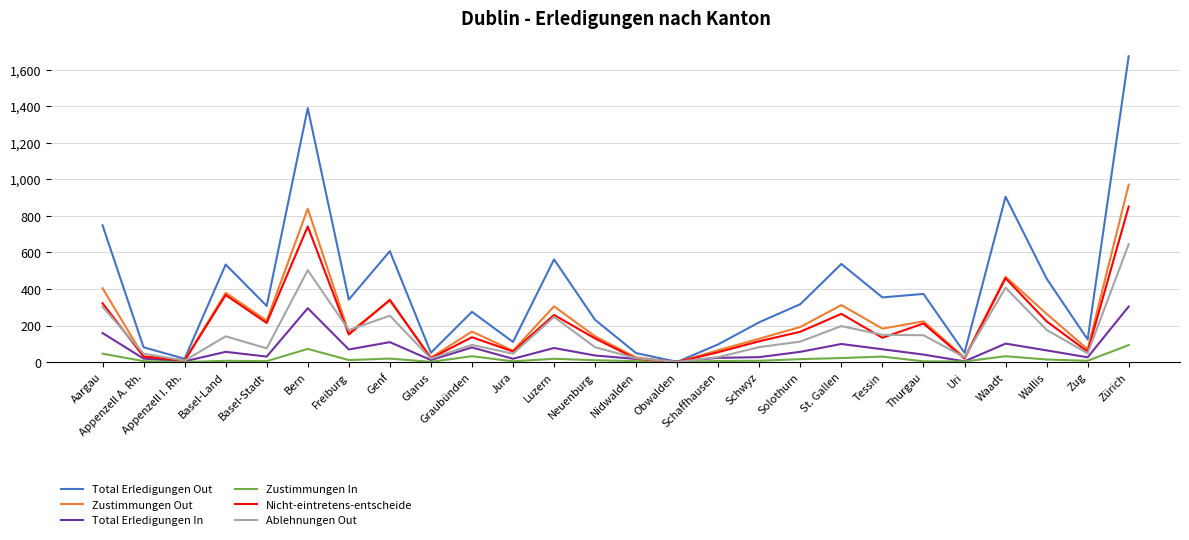

How many interior local valleys does the Zustimmungen Out series have?

9